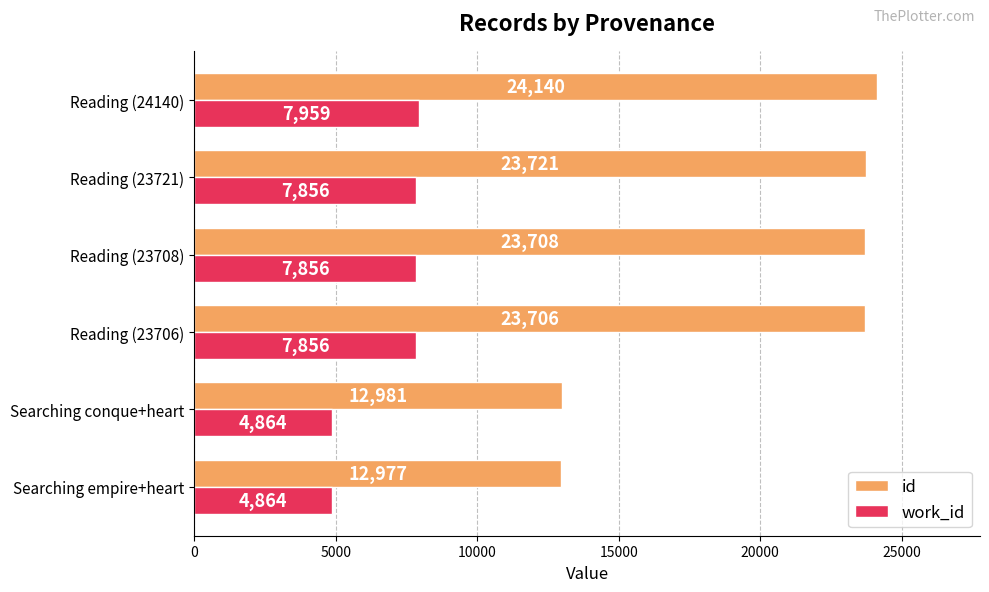

What is the average value of the id series?

20206